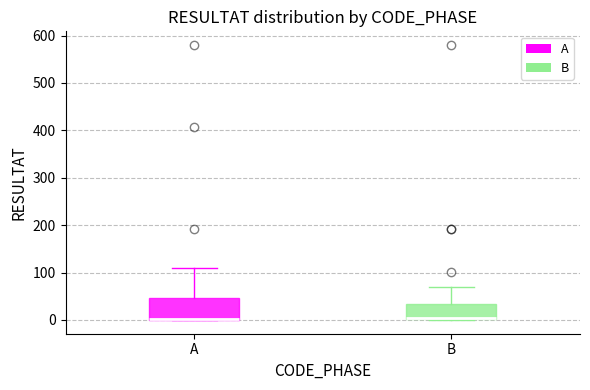

Where does the upper whisker of the box for B end on the y-axis? The values are not printed on the chart, so give them approximately, as read against the axis.

70